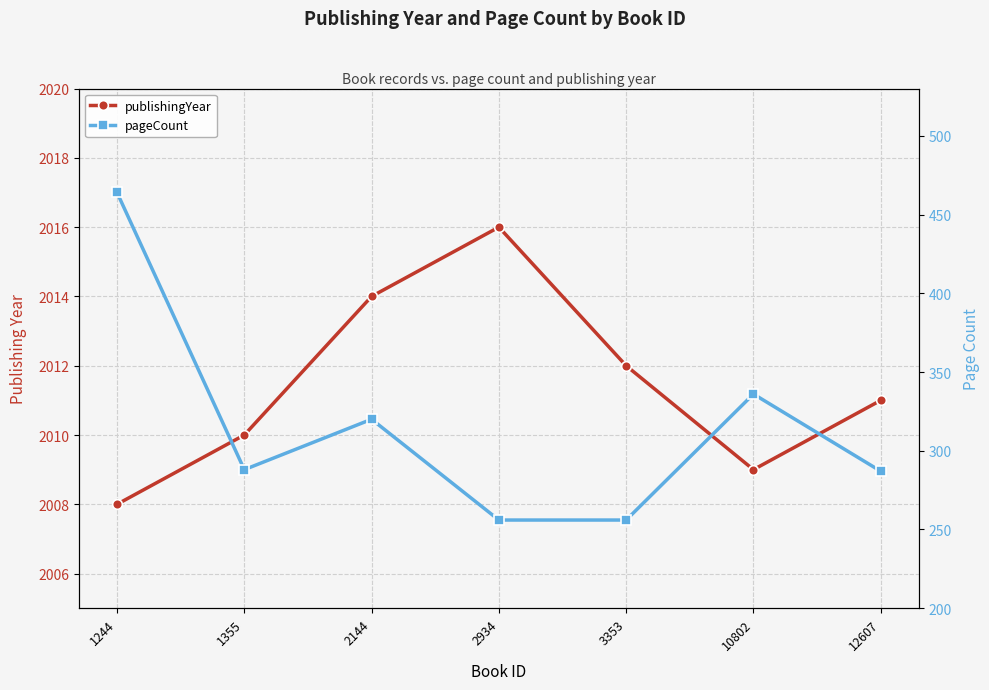

Rank the series at 2934 from lowest to highest value.

pageCount, publishingYear